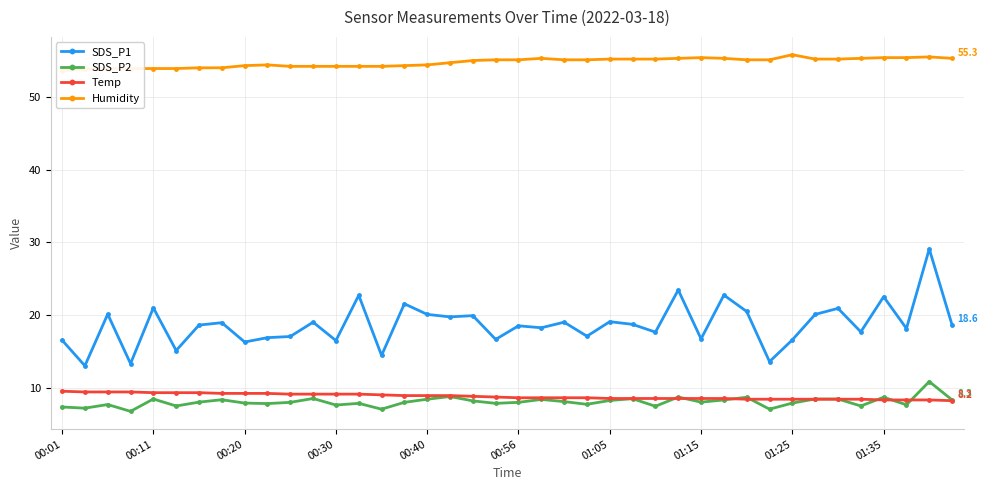

True or false: SDS_P1 has more than 1 interior local peaks.

True